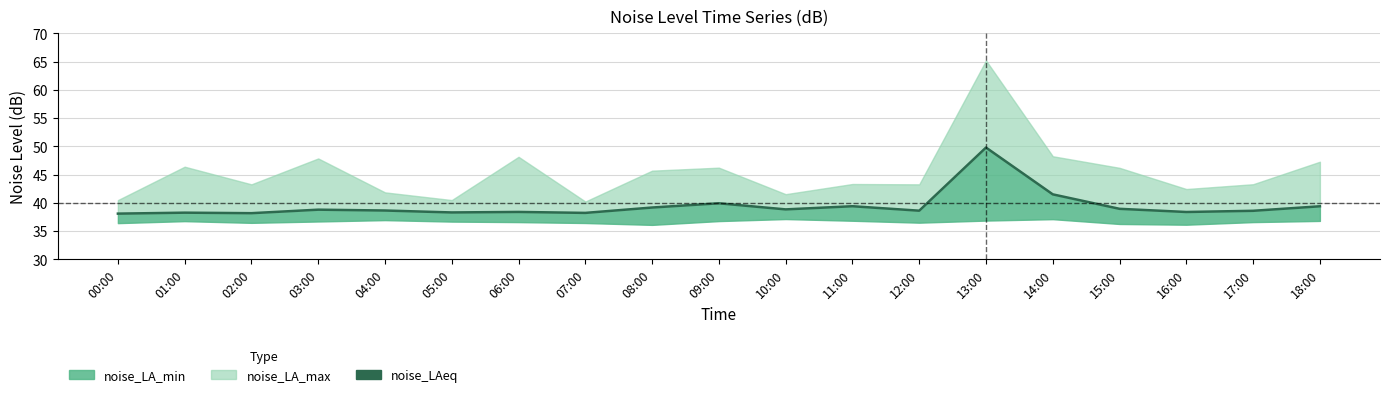

Reading right to left, extract all data points from this chart.

39.4	38.6	38.4	38.9	41.5	49.8	38.6	39.4	38.8	39.9	39.2	38.2	38.4	38.3	38.6	38.8	38.2	38.3	38.1